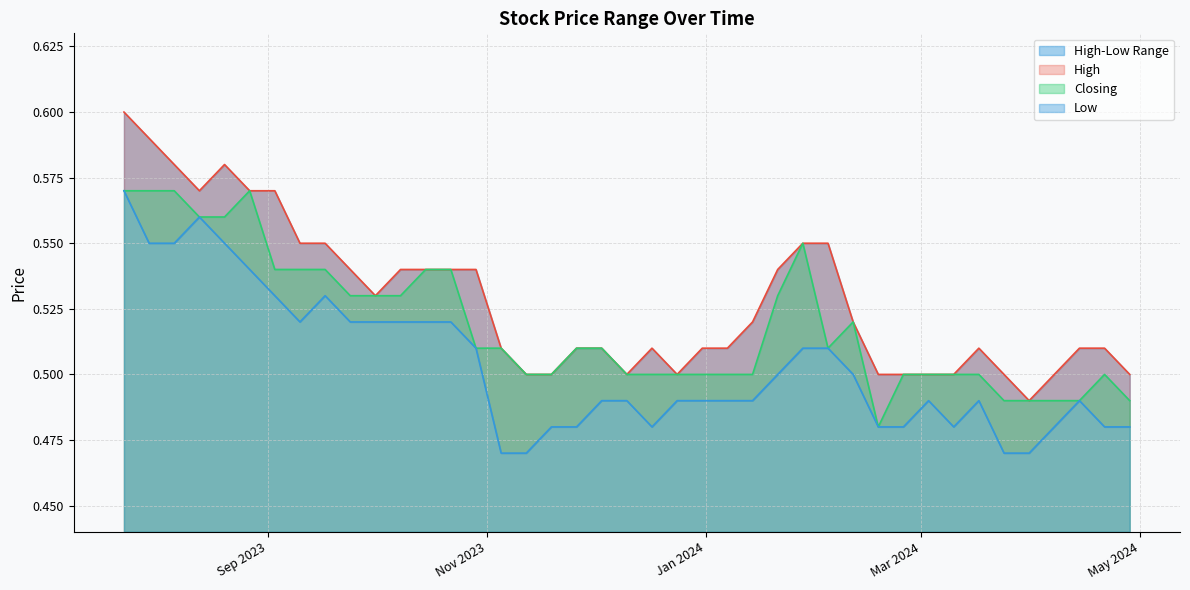

How many data points does each series have?

40